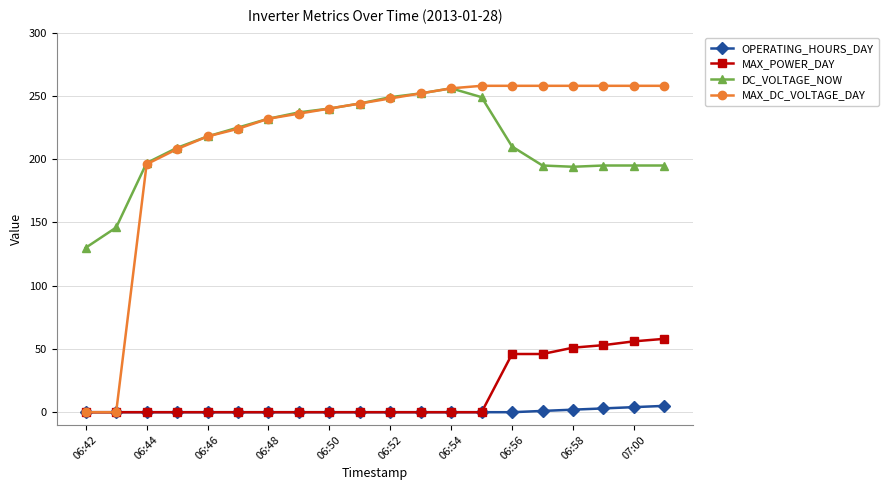

How many values in the MAX_POWER_DAY series exceed 0?

6